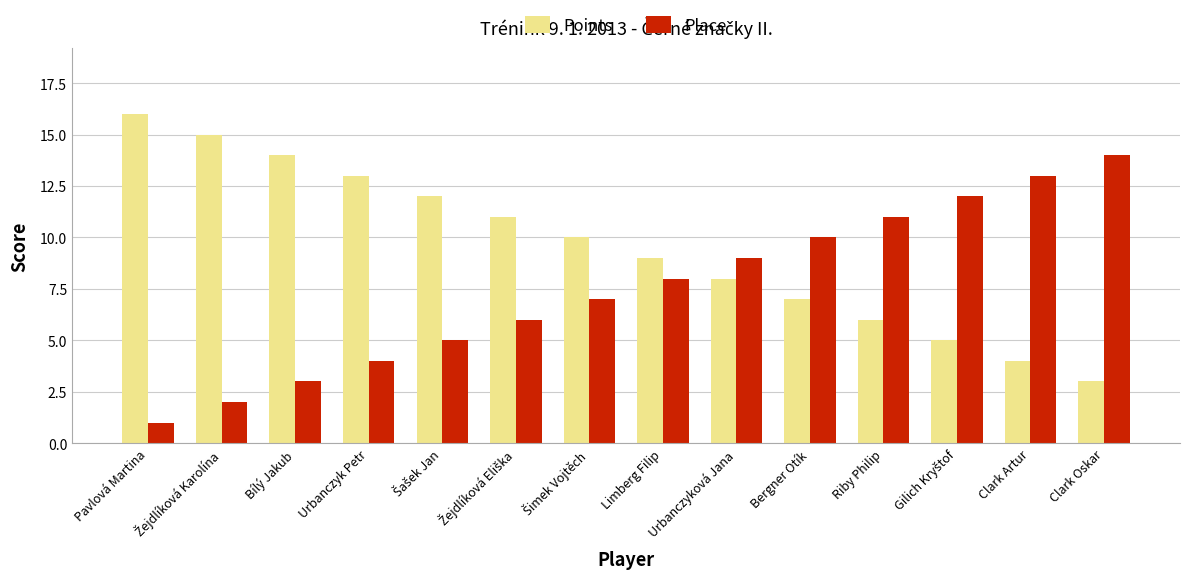

List the series in order of their peak value, highest first.

Points, Place